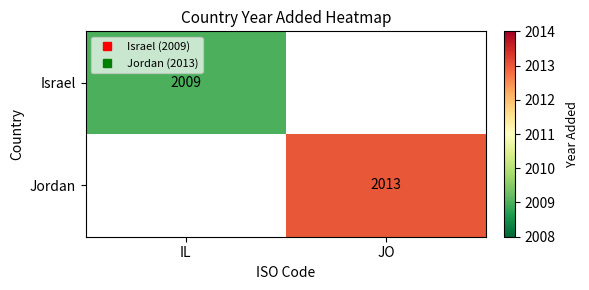

The Jordan series shows 2013.0 at JO. True or false?

True